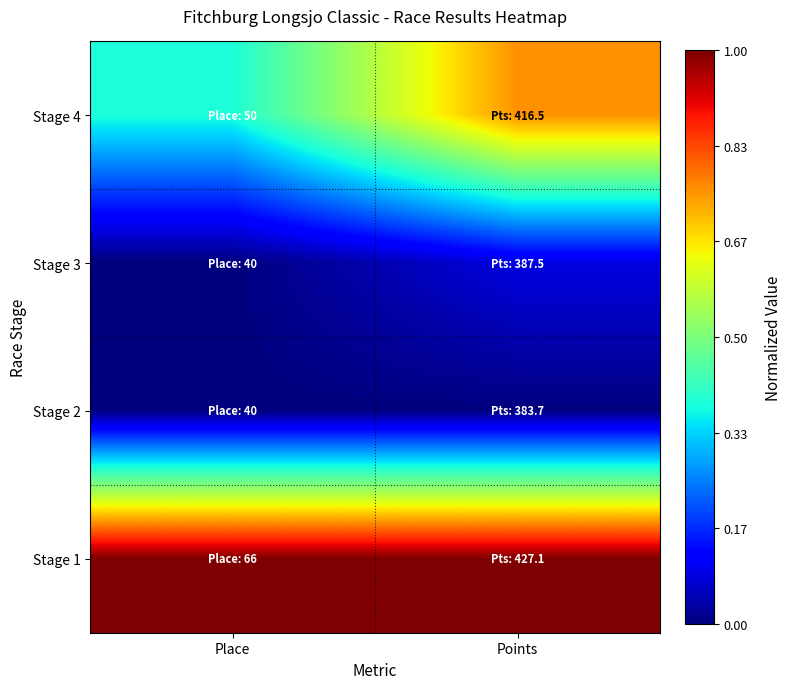

Which label corresponds to the smallest value in the chart?

Place